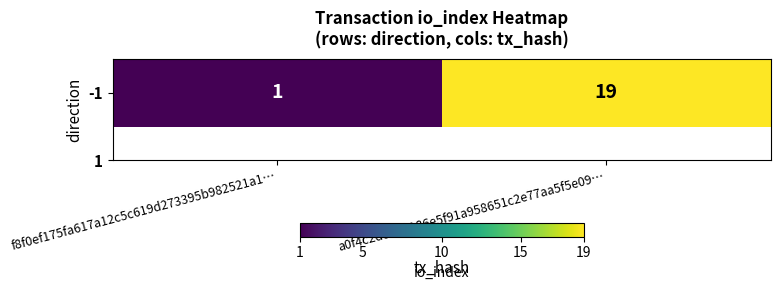

What is the ratio of the value at a0f4c2d8737186e5f91a958651c2e77aa5f5e09… to the value at f8f0ef175fa617a12c5c619d273395b982521a1…?

19.0